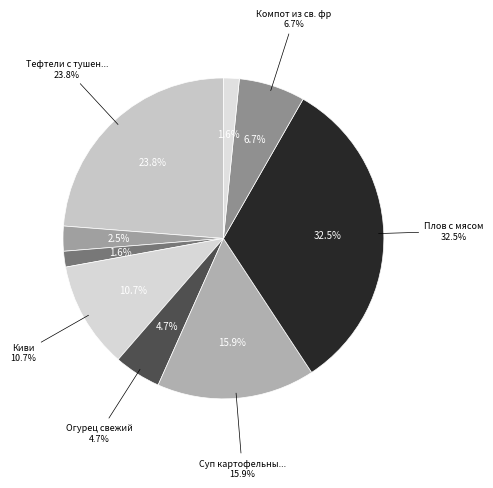

Is it true that Компот из св. фр is 1% of the pie?

False